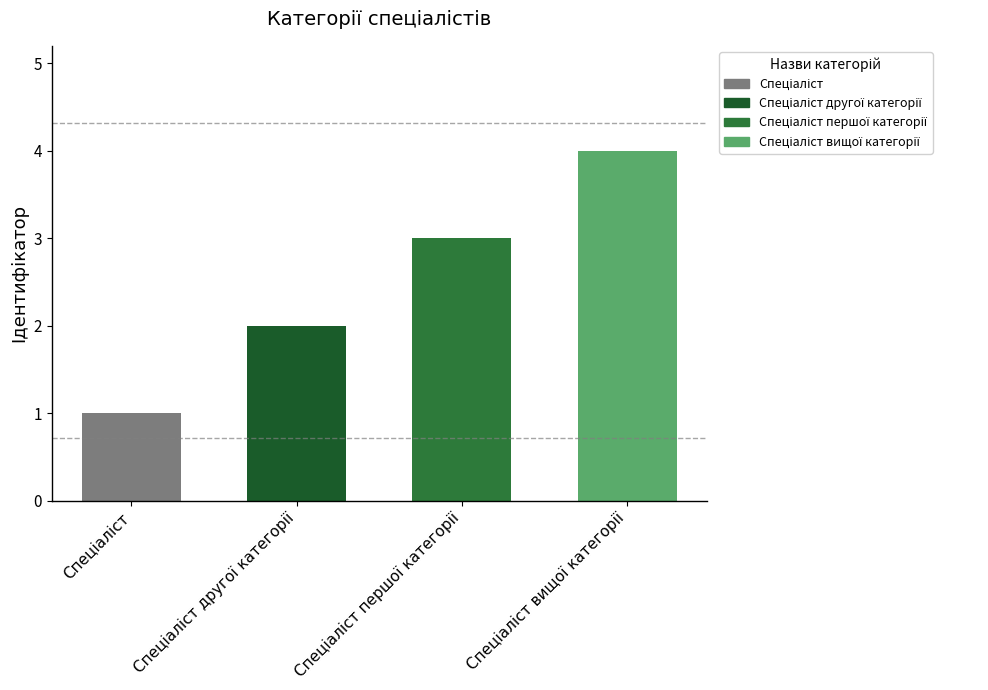

What is the difference between the maximum and minimum values?

3